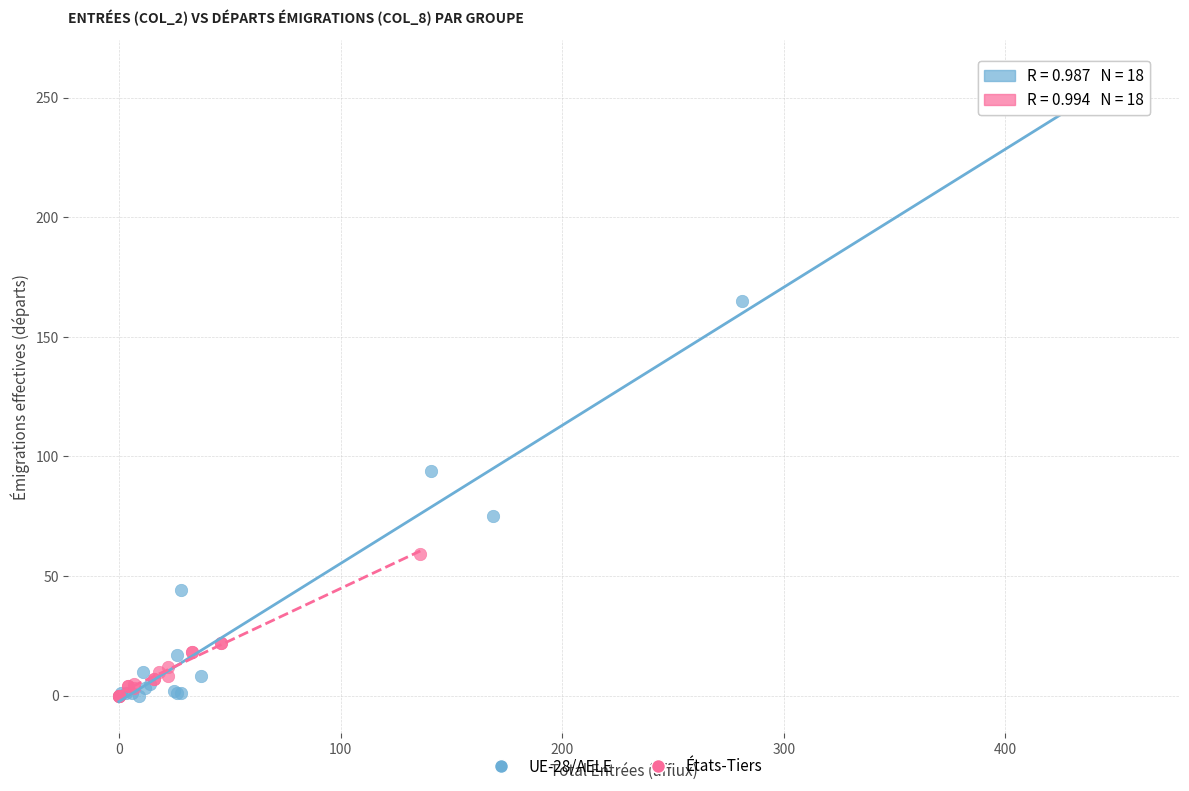

Which series has the widest spread of Y values?

UE-28/AELE